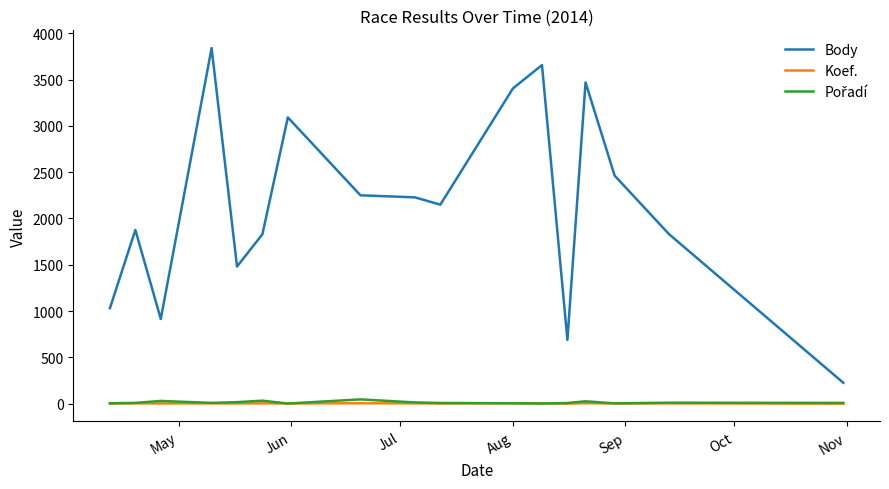

What is the maximum value for Body?

3839